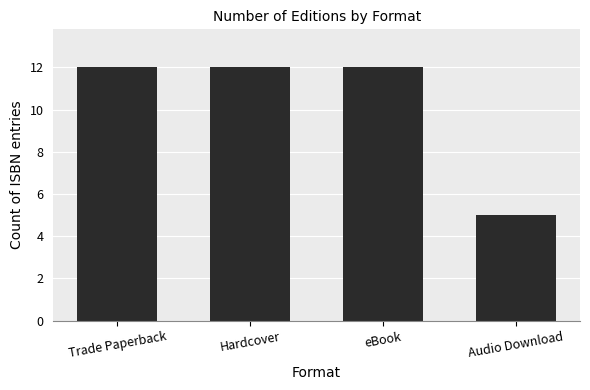

What is the change in value from Trade Paperback to Audio Download?

-7